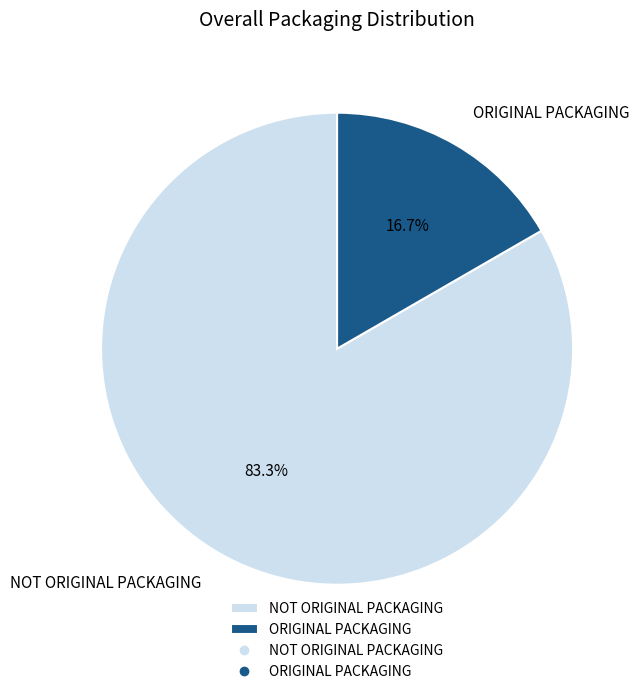

To the nearest percent, what portion does ORIGINAL PACKAGING represent?

17%